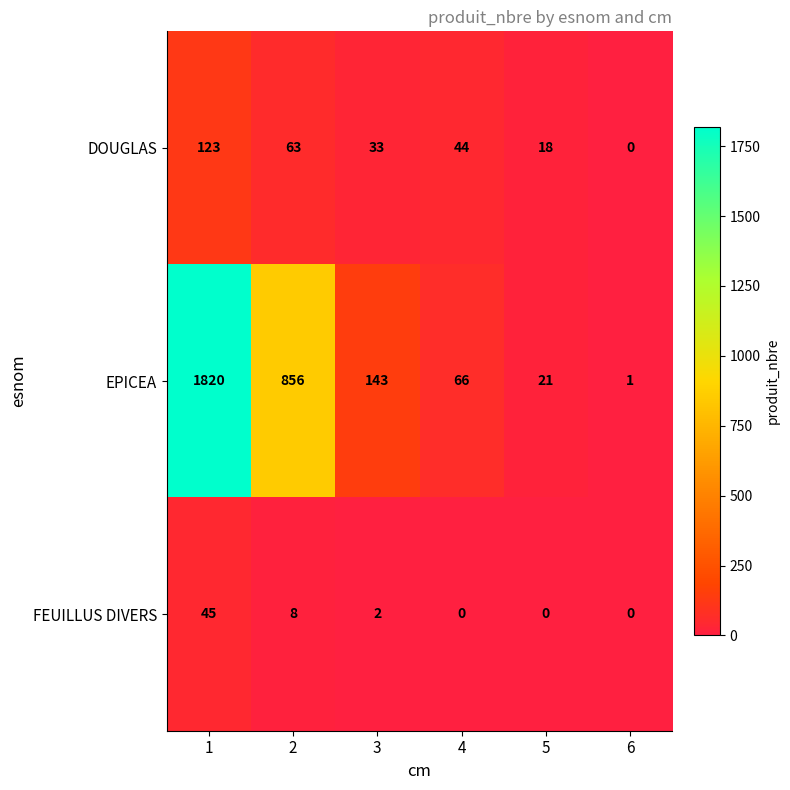

At 2, list the series in order from largest to smallest.

EPICEA, DOUGLAS, FEUILLUS DIVERS